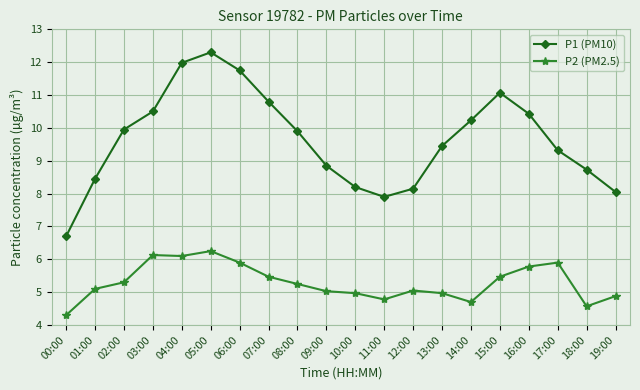

What is the total value across all series at 12:00?

13.2